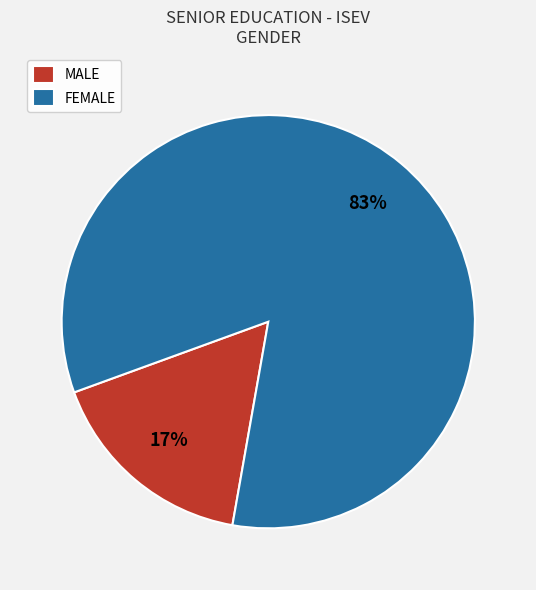

To the nearest percent, what is the average slice percentage?

50%